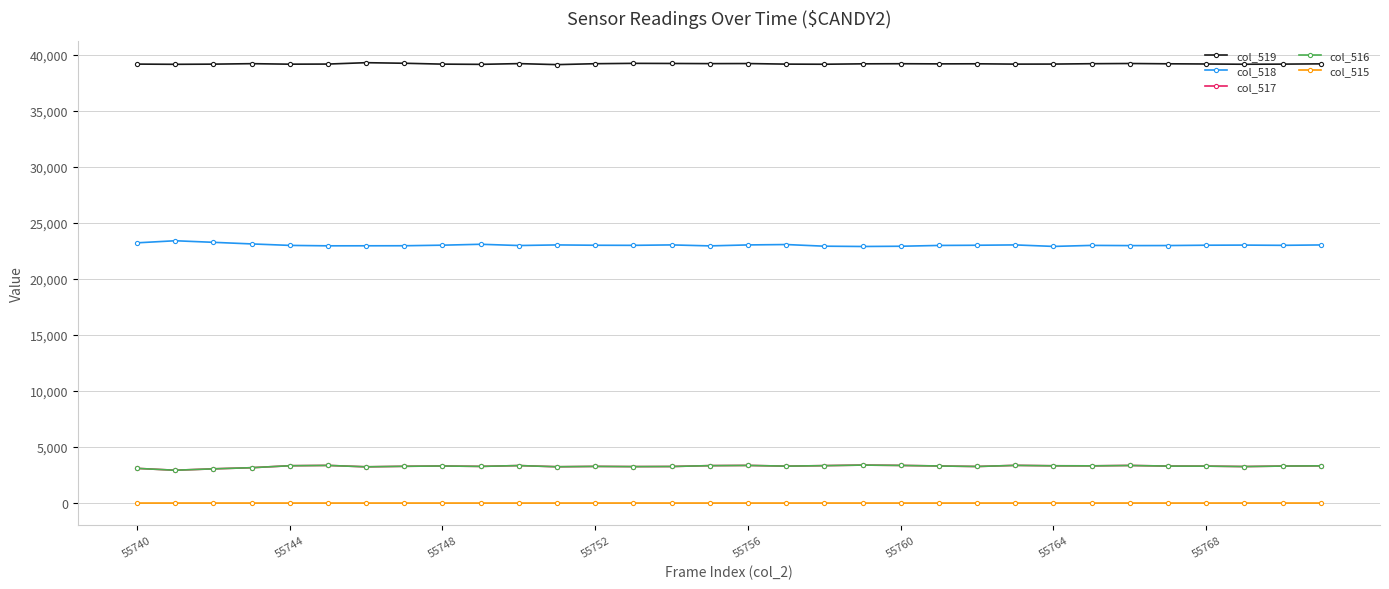

At how many categories does at least one series exceed 15975?

32